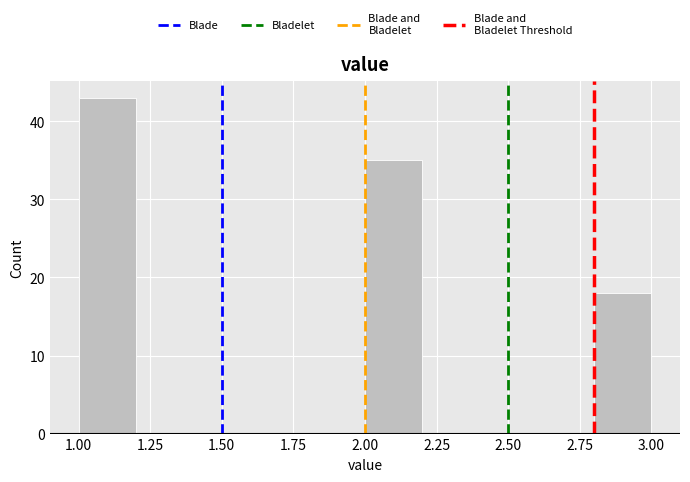

Reading left to right, list every bar in this chart as the range it spans on the x-axis followed by its height. The values are not printed on the chart, so give them approximately, as read against the axis.

1.0 to 1.2: 43
1.2 to 1.4: 0
1.4 to 1.6: 0
1.6 to 1.8: 0
1.8 to 2.0: 0
2.0 to 2.2: 35
2.2 to 2.4: 0
2.4 to 2.6: 0
2.6 to 2.8: 0
2.8 to 3.0: 18